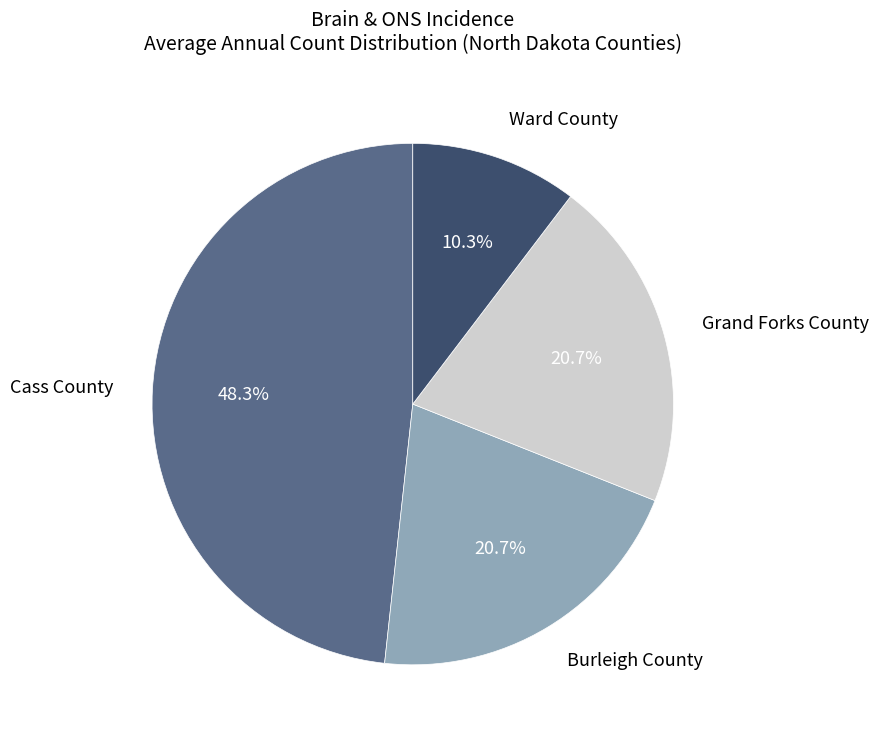

Is there a majority slice in this chart?

No